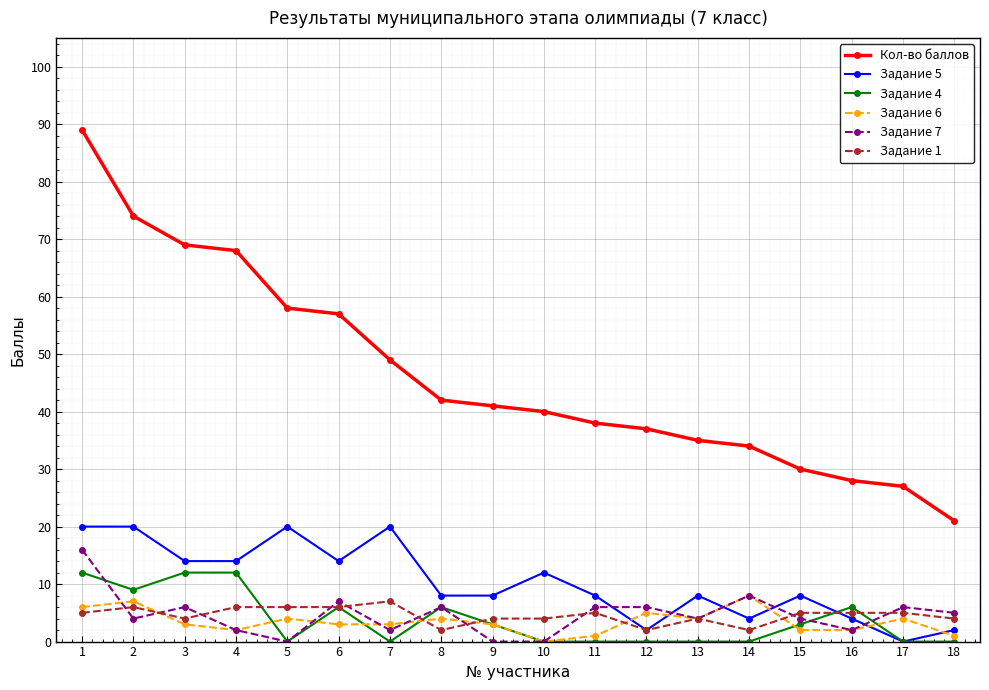

The Задание 7 series shows 6 at 8. True or false?

True